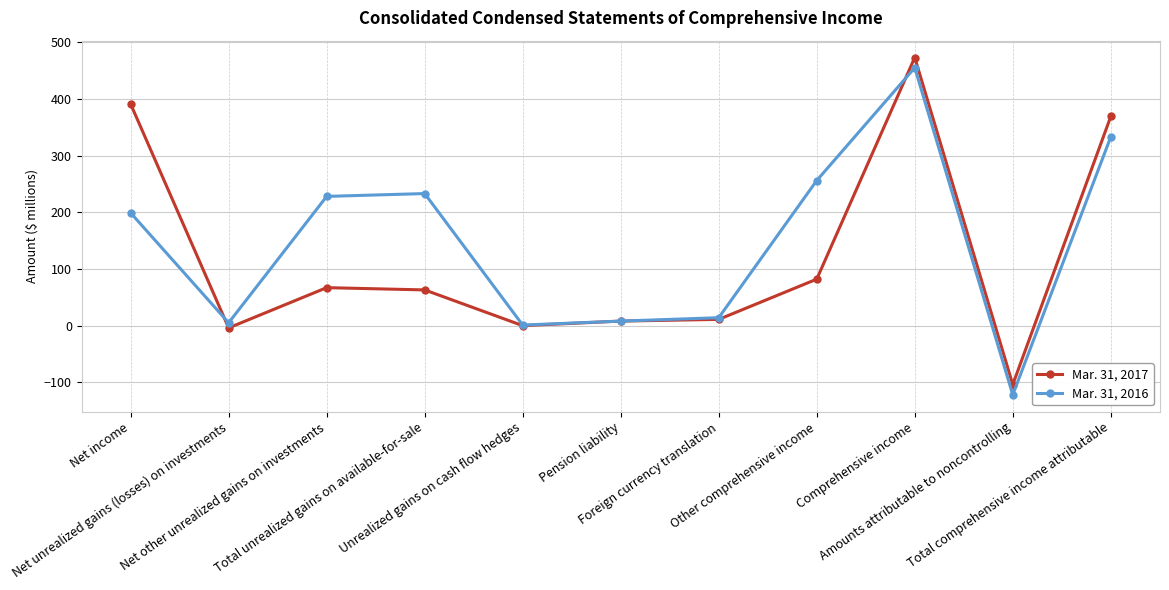

The Mar. 31, 2016 series shows 110 at Net other unrealized gains on investments. True or false?

False